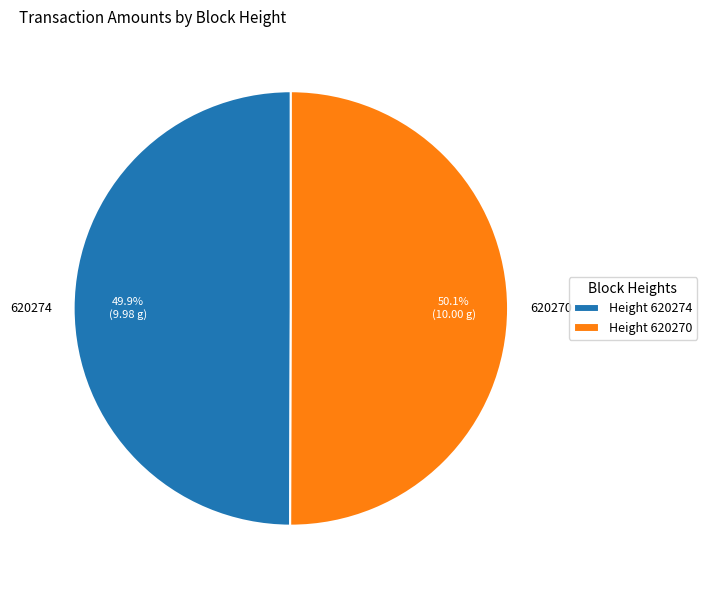

What is the ratio of the value at 620270 to the value at 620274?

1.0